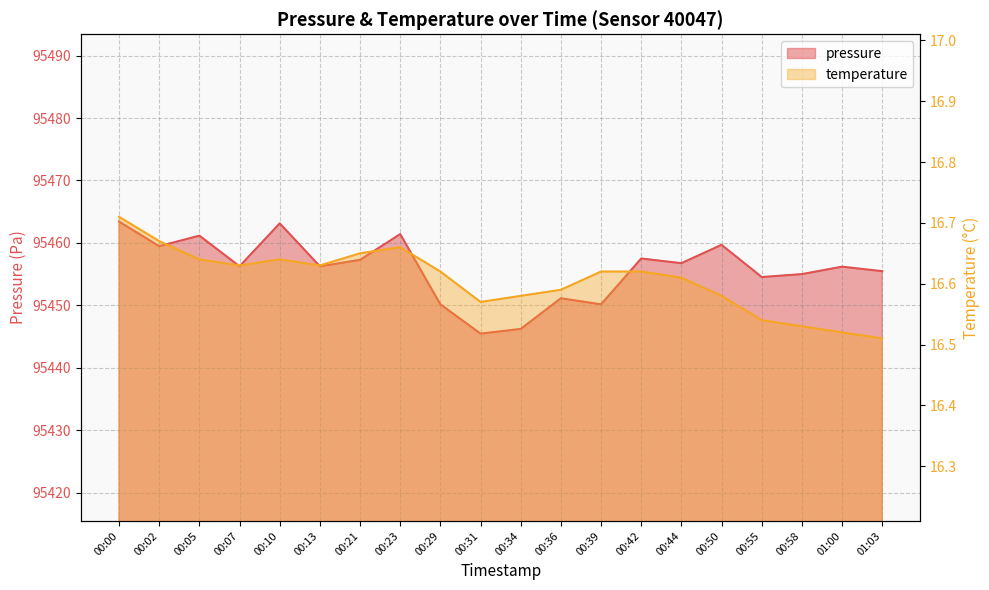

List the series in order of their peak value, lowest first.

temperature, pressure